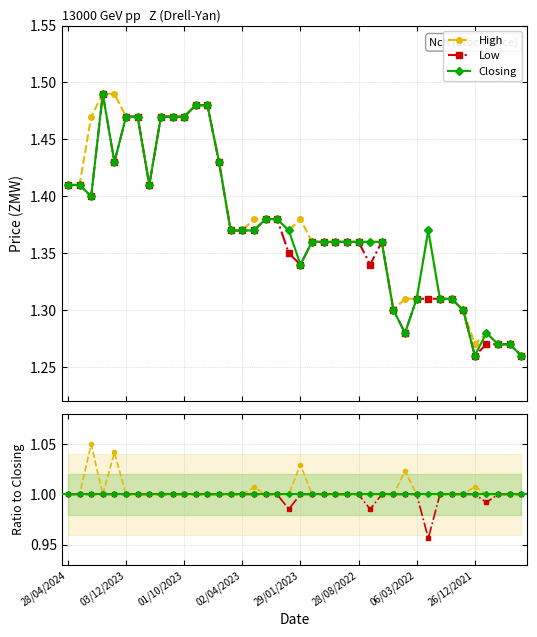

How many lines are shown in the chart?

3